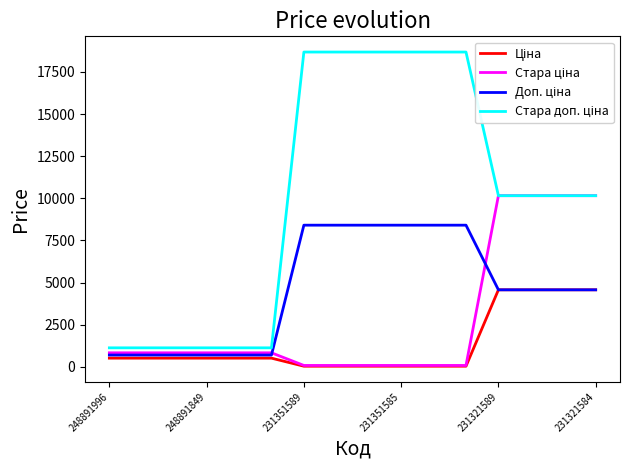

What is the difference between the Доп. ціна values at 14 and 9?

3837.0